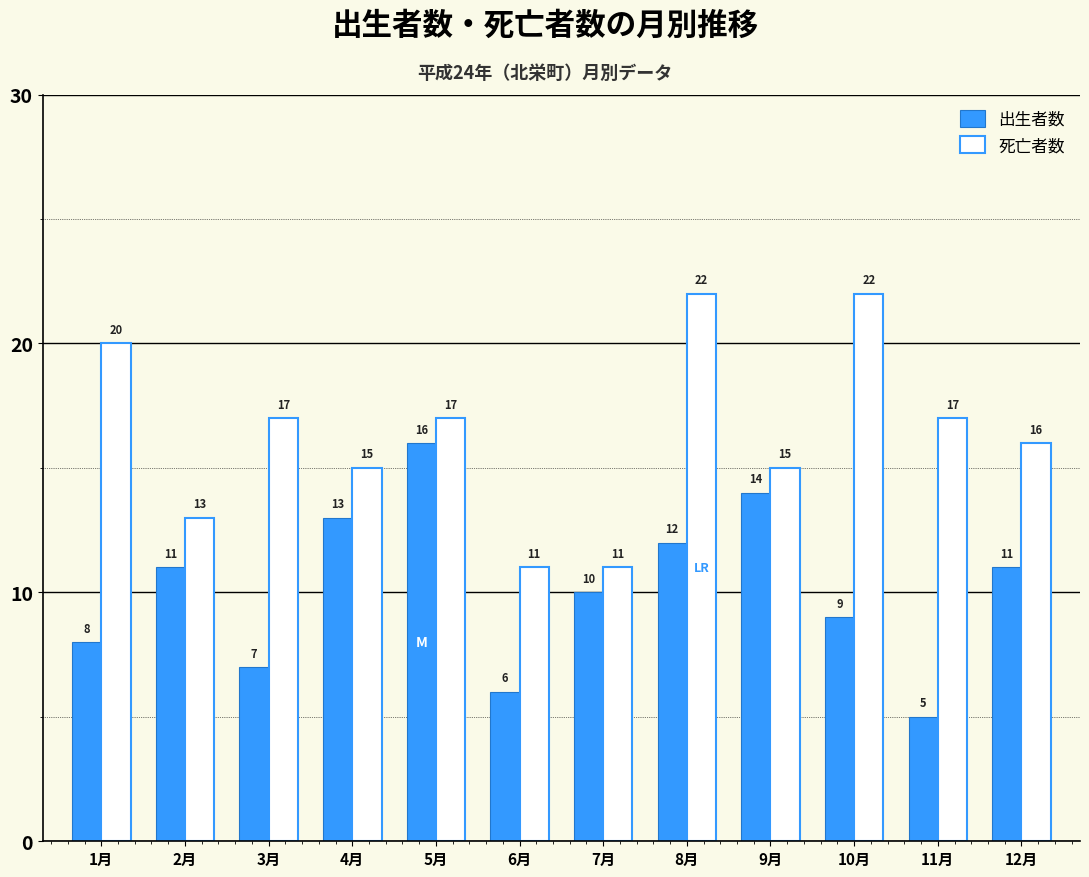

What is the spread (max minus min) of values at 3月?

10